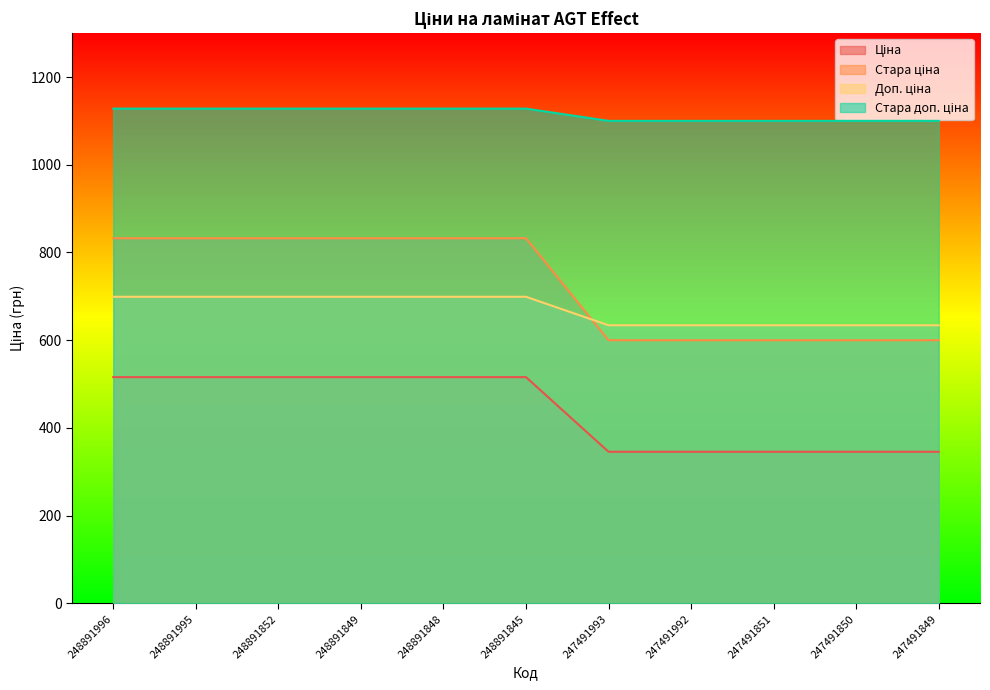

What is the value of the Доп. ціна point at the 7th from the left?

634.0